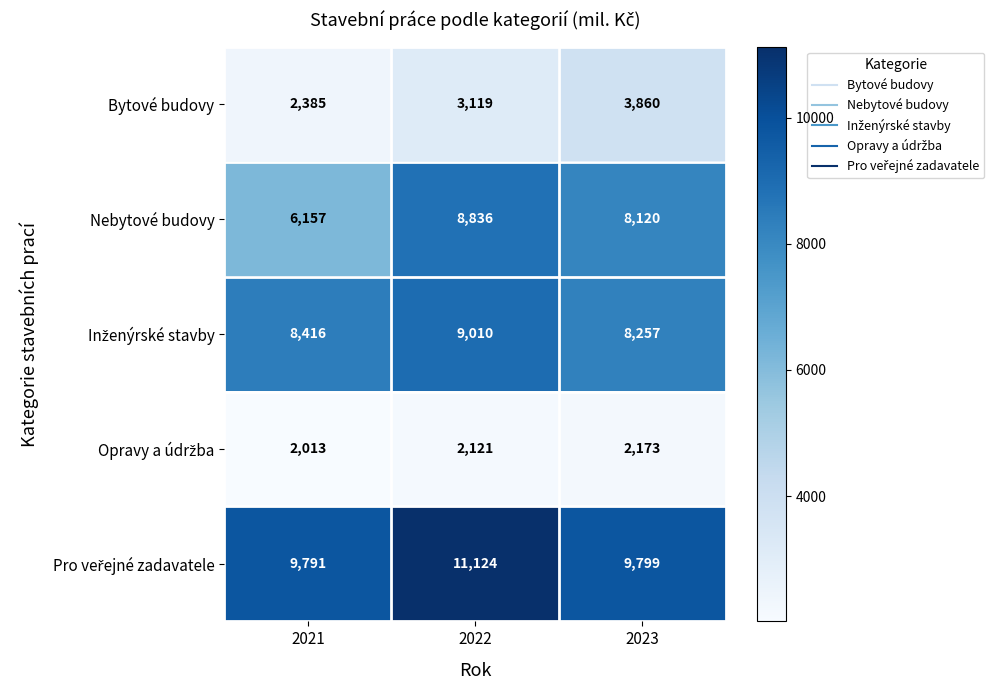

At how many categories does at least one series exceed 6666?

3